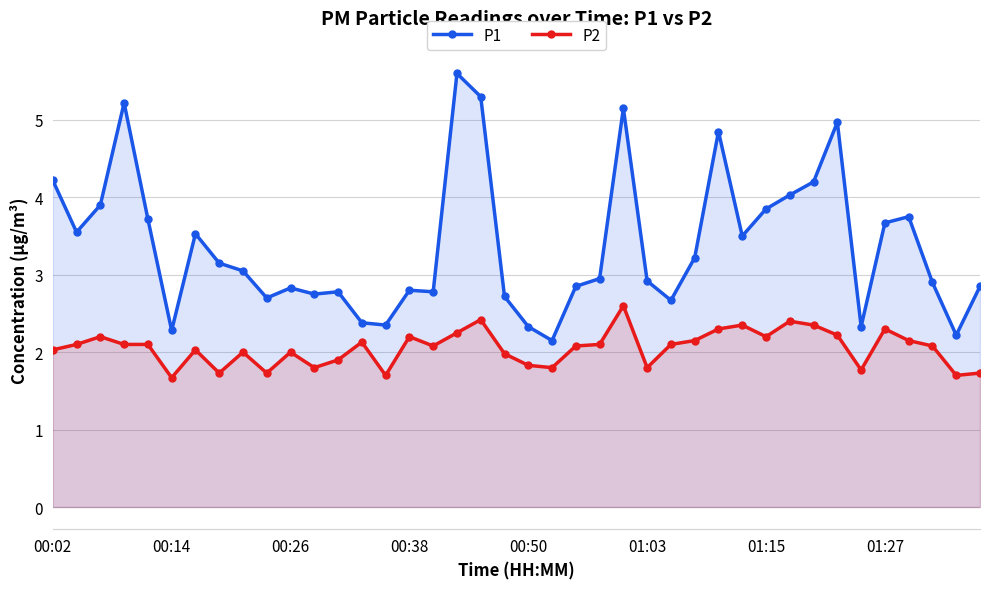

True or false: P1 has a value of 5.4 at 01:27.

False